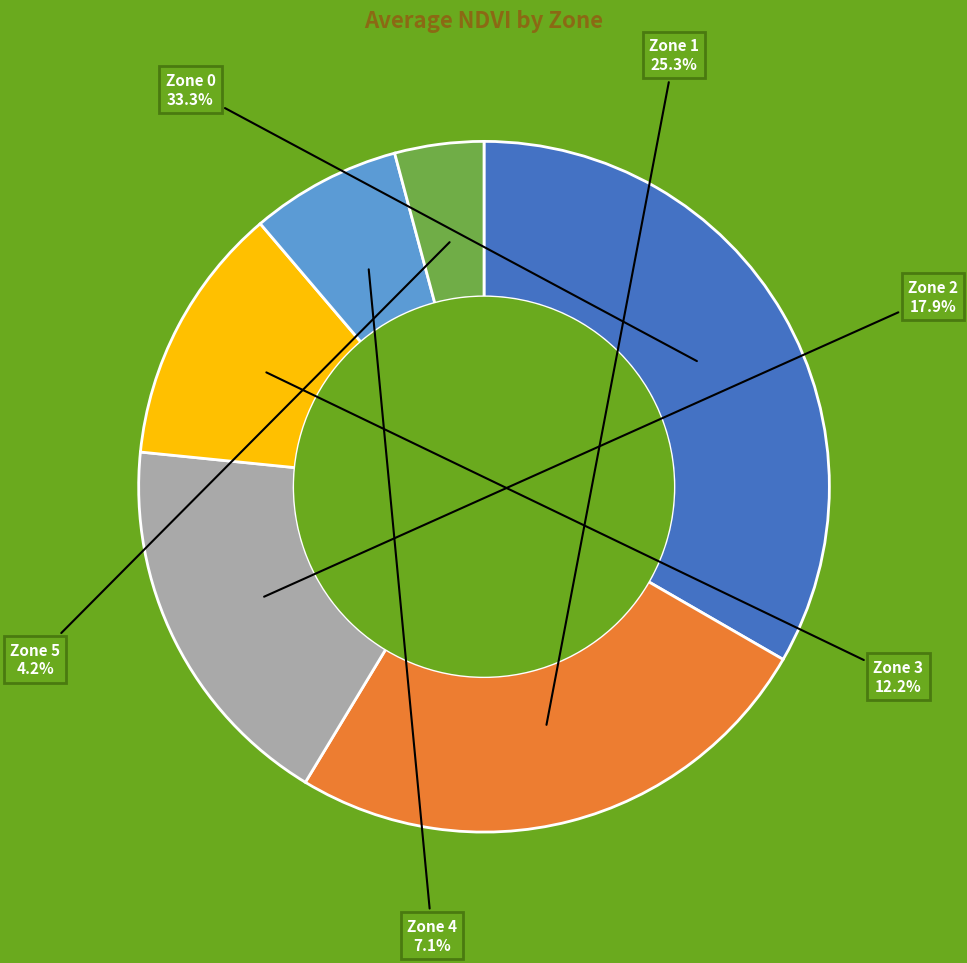

Is there any slice that represents more than half of the pie?

No